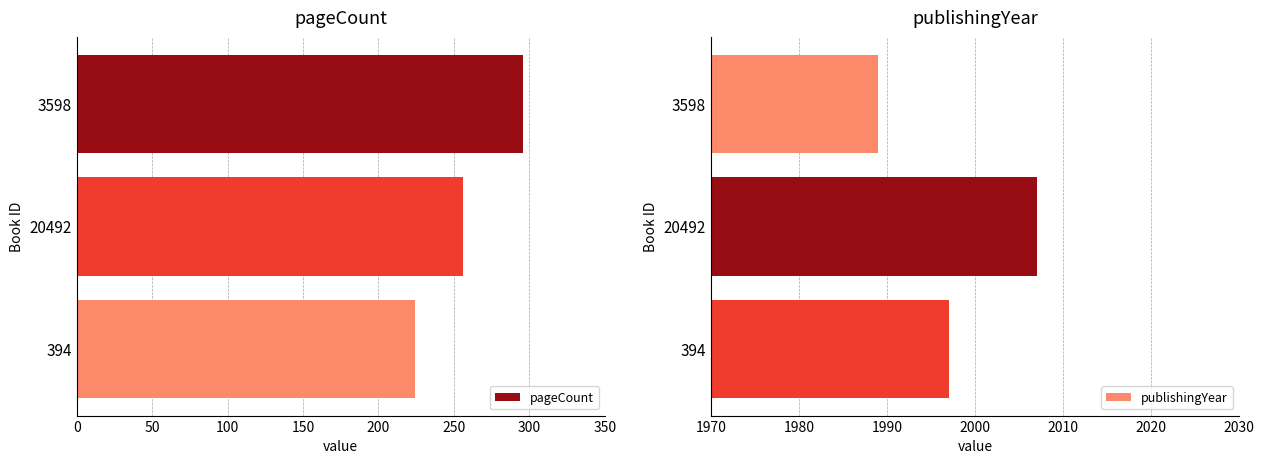

The publishingYear series shows 2007 at 20492. True or false?

True